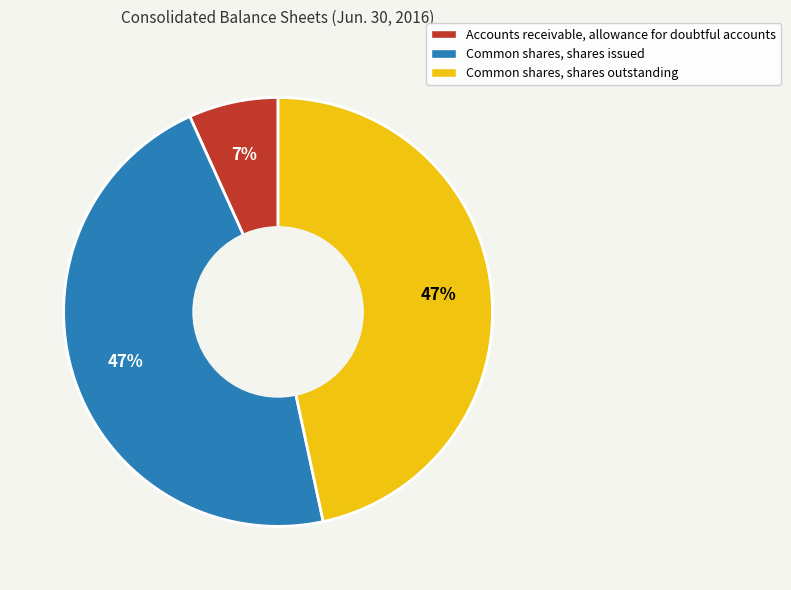

To the nearest percent, what is the difference between the largest and smallest slice percentages?

40%